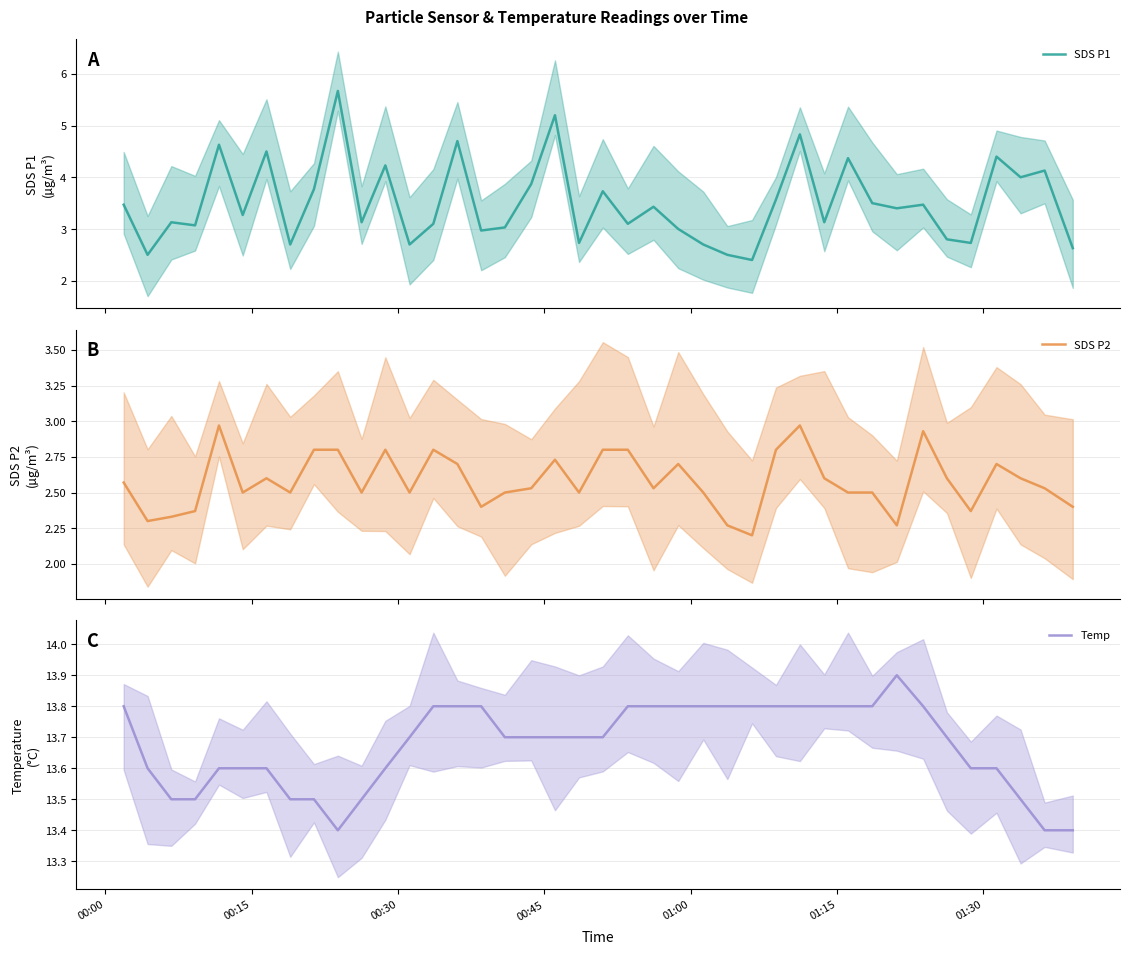

What is the minimum value for SDS P1?

2.4